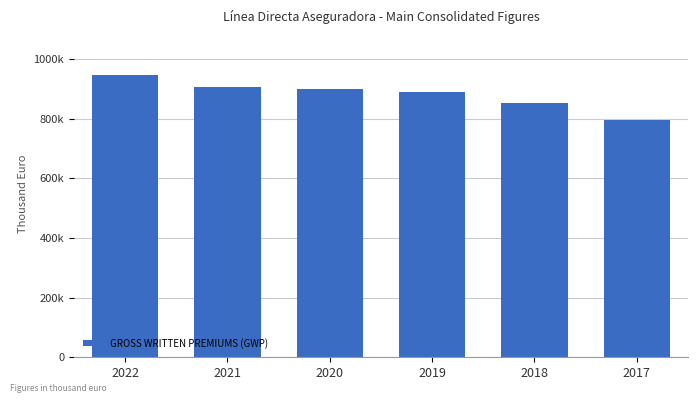

Are the bars horizontal?

No